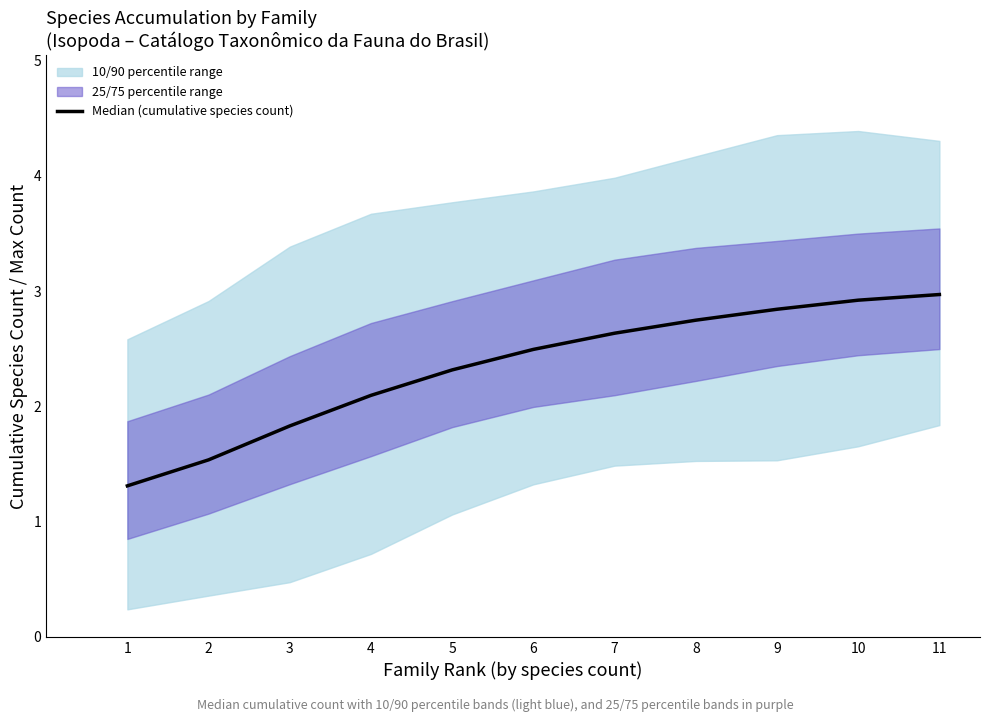

At which label does the data first exceed 2?

4